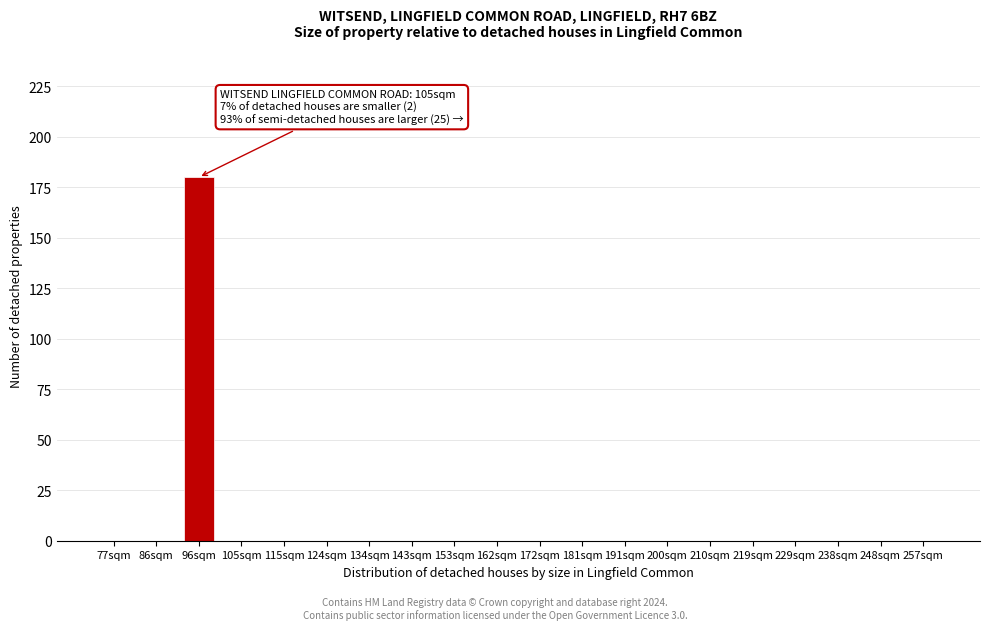

Reading left to right, list all the values displayed in this chart.

77sqm=0	86sqm=0	96sqm=180	105sqm=0	115sqm=0	124sqm=0	134sqm=0	143sqm=0	153sqm=0	162sqm=0	172sqm=0	181sqm=0	191sqm=0	200sqm=0	210sqm=0	219sqm=0	229sqm=0	238sqm=0	248sqm=0	257sqm=0